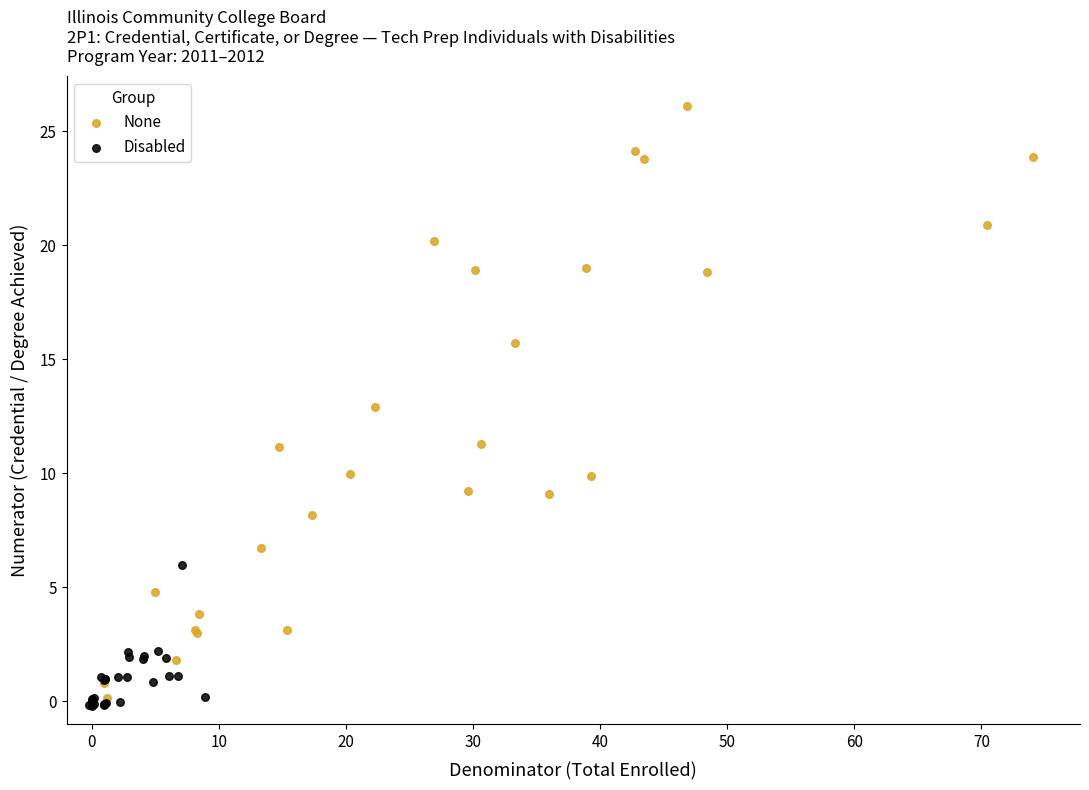

Which series reaches the maximum Y coordinate?

None